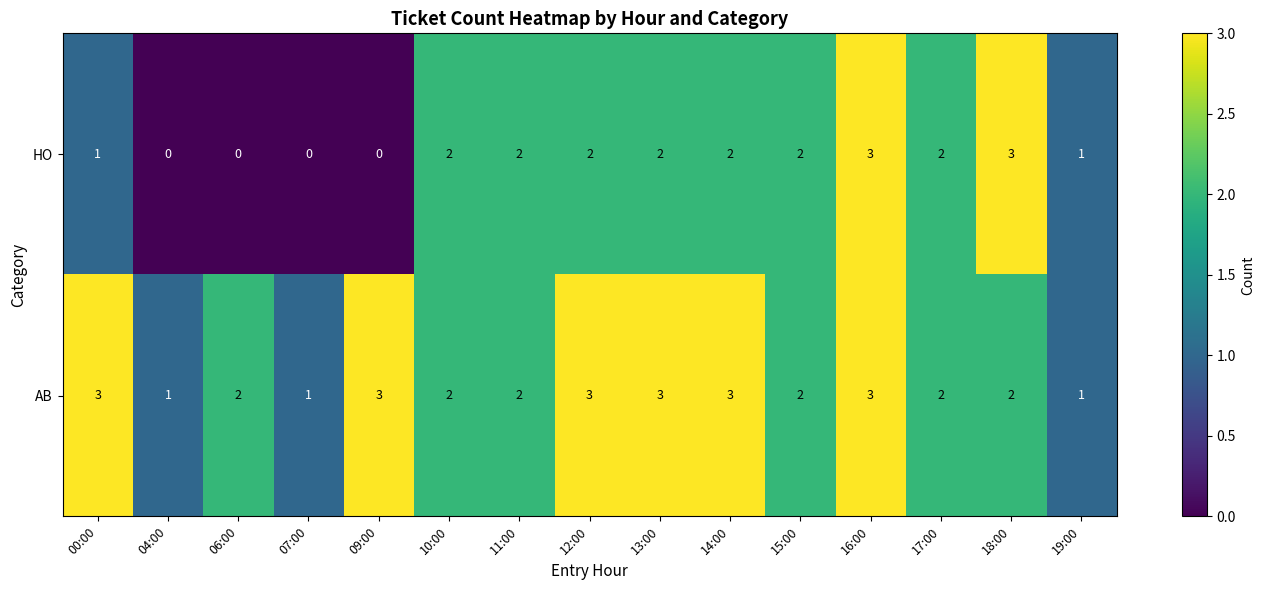

What is the greatest value displayed?

3